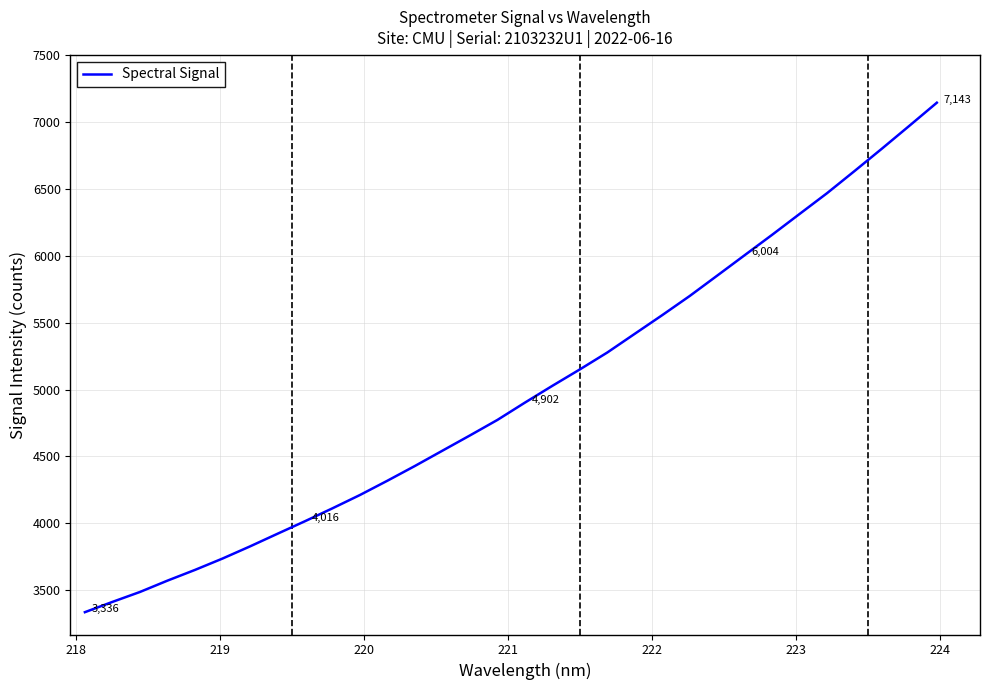

What is the maximum value shown in the chart?

7143.1